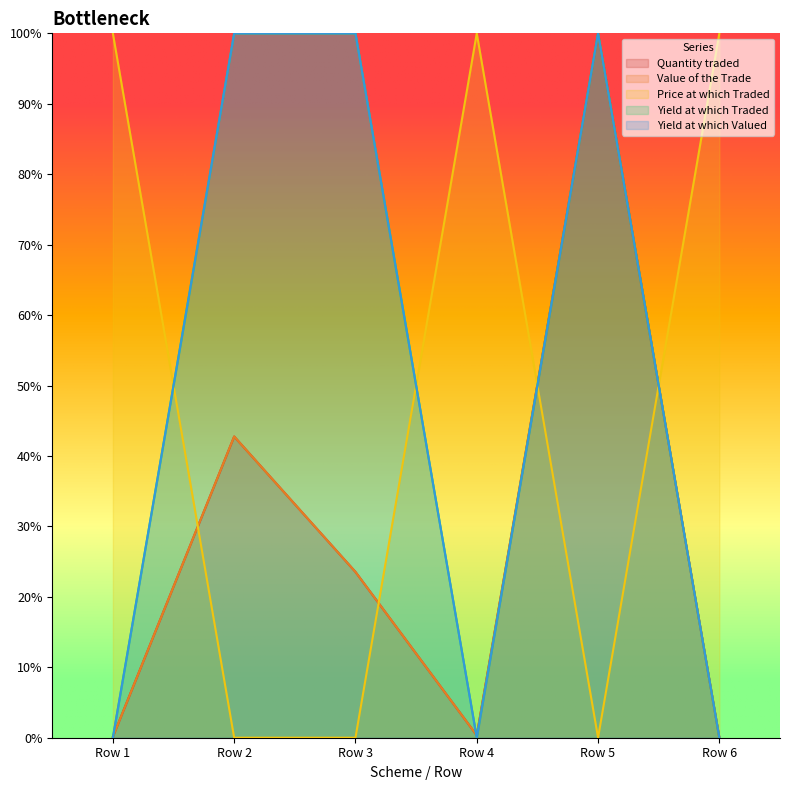

At which category is the sum across all series the highest?

Row 5